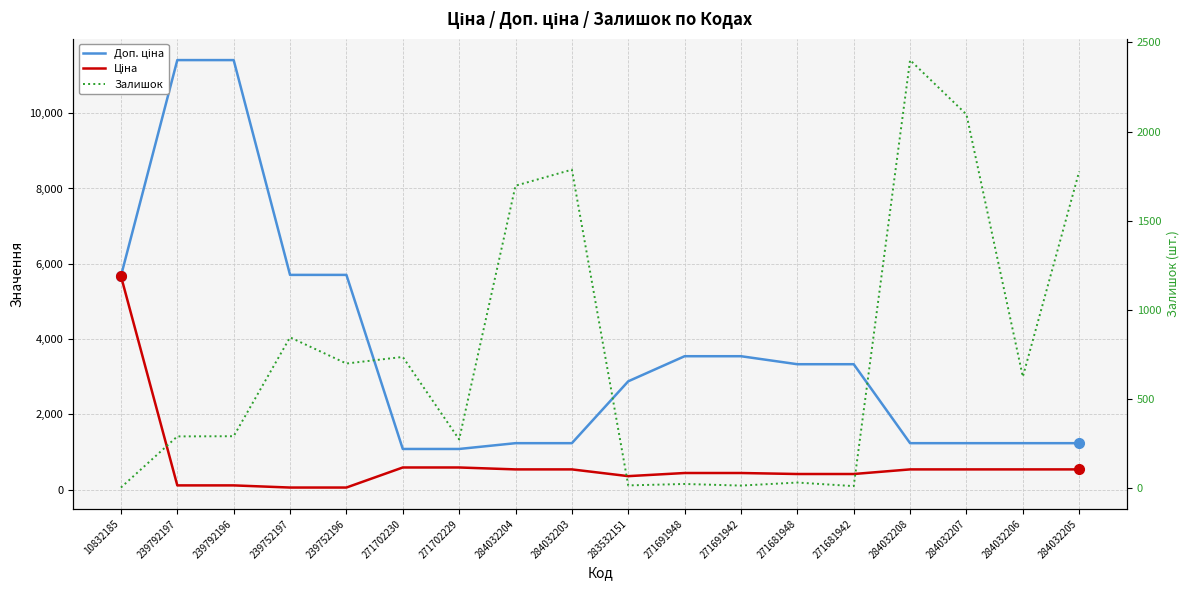

How many data points in Ціна are less than 539?

9